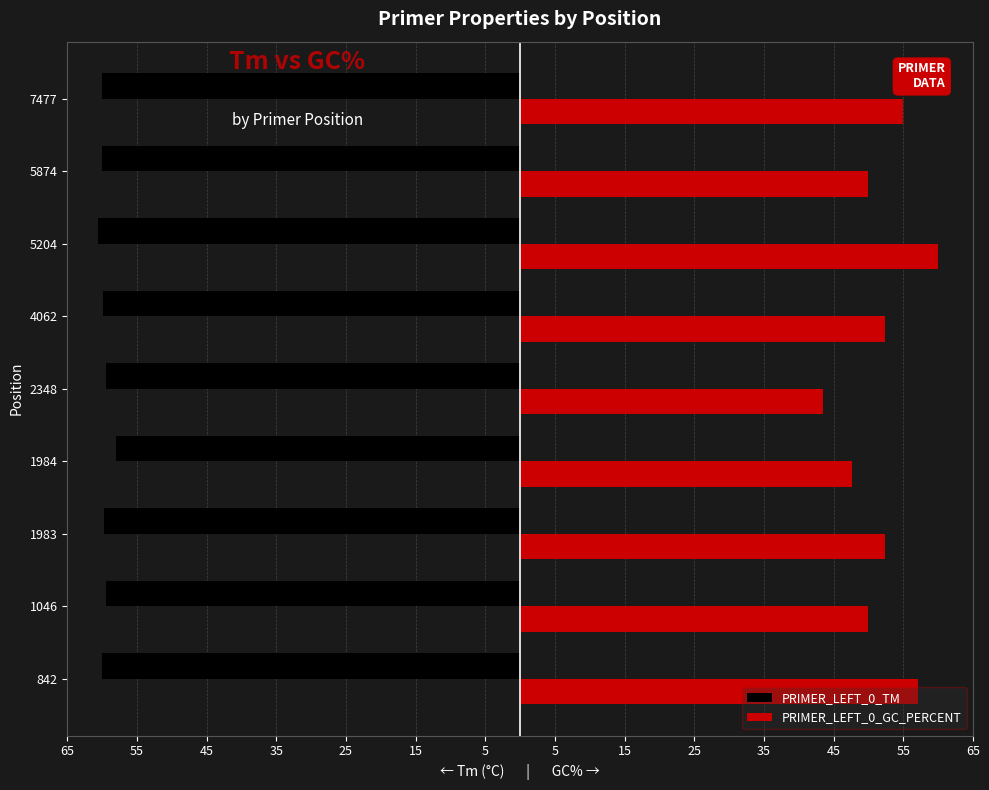

What are all the series names shown in the legend?

PRIMER_LEFT_0_TM, PRIMER_LEFT_0_GC_PERCENT